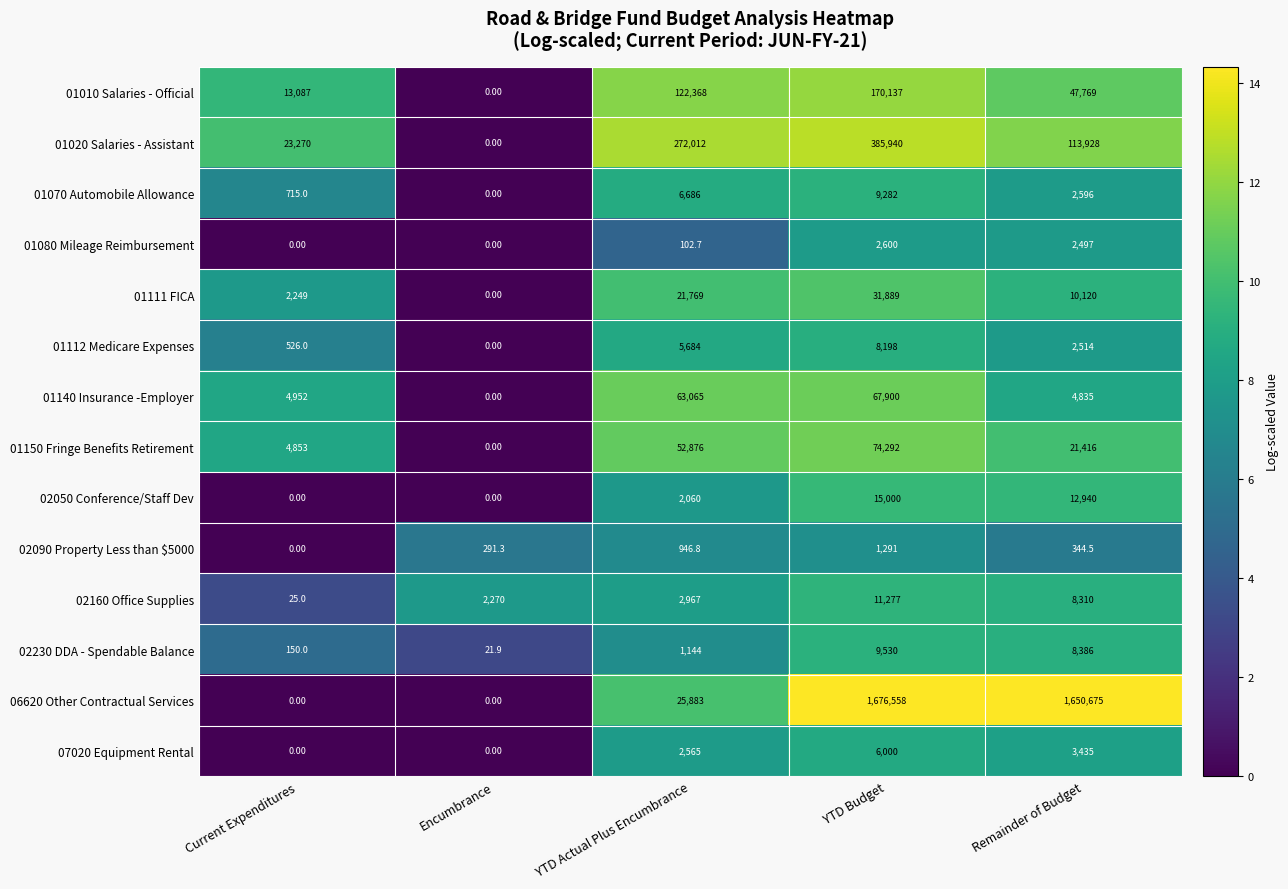

Which series has the widest spread of values?

06620 Other Contractual Services